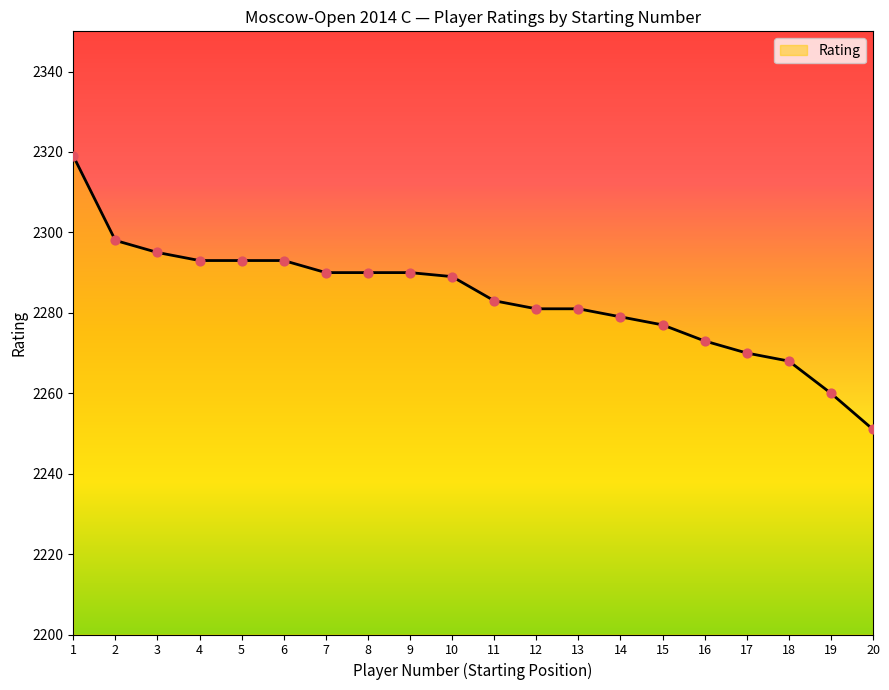

What is the change in value from 3 to 13?

-14